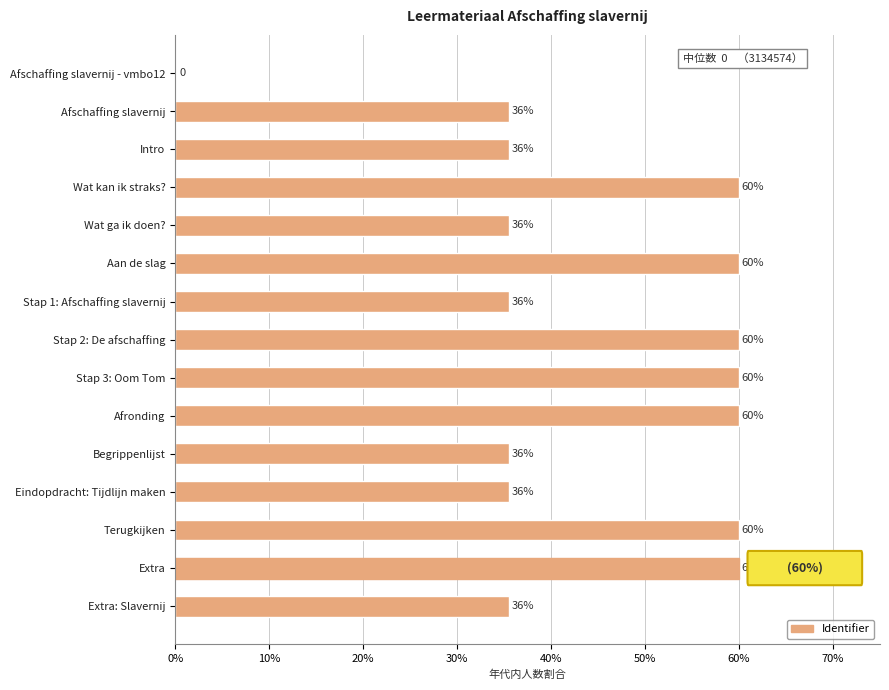

What is the greatest value displayed?

60.0